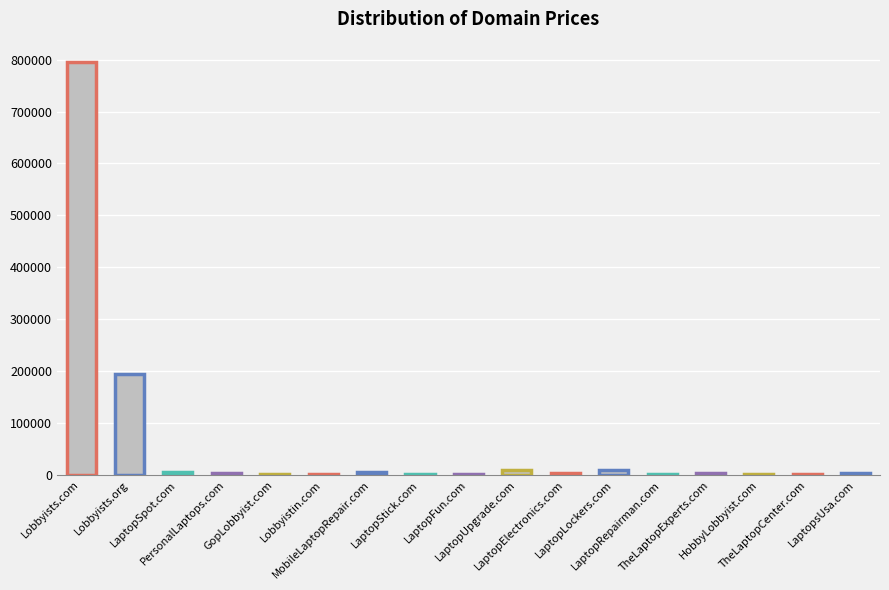

What is the sum of all values?

1042096